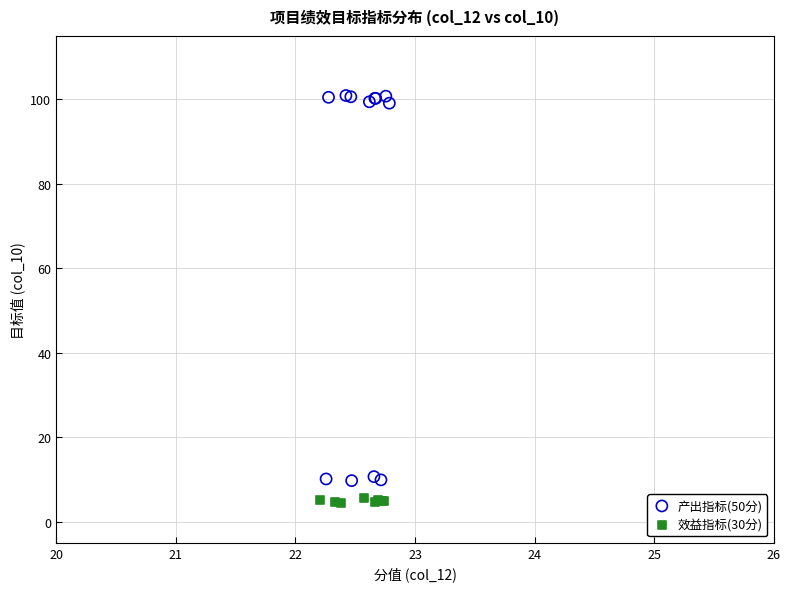

Which series contains the lowest Y value?

效益指标(30分)